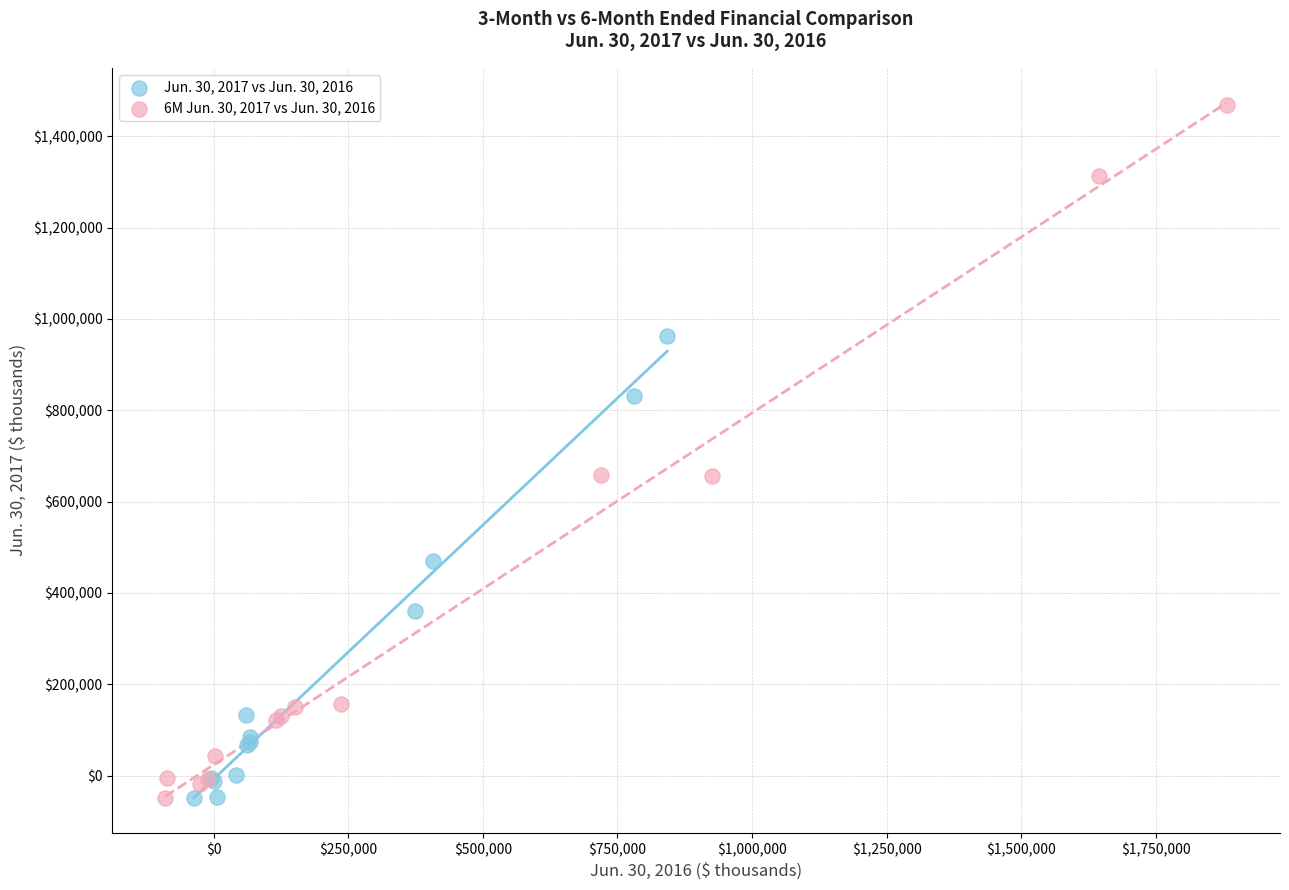

What are all the series names shown in the legend?

Jun. 30, 2017 vs Jun. 30, 2016, 6M Jun. 30, 2017 vs Jun. 30, 2016